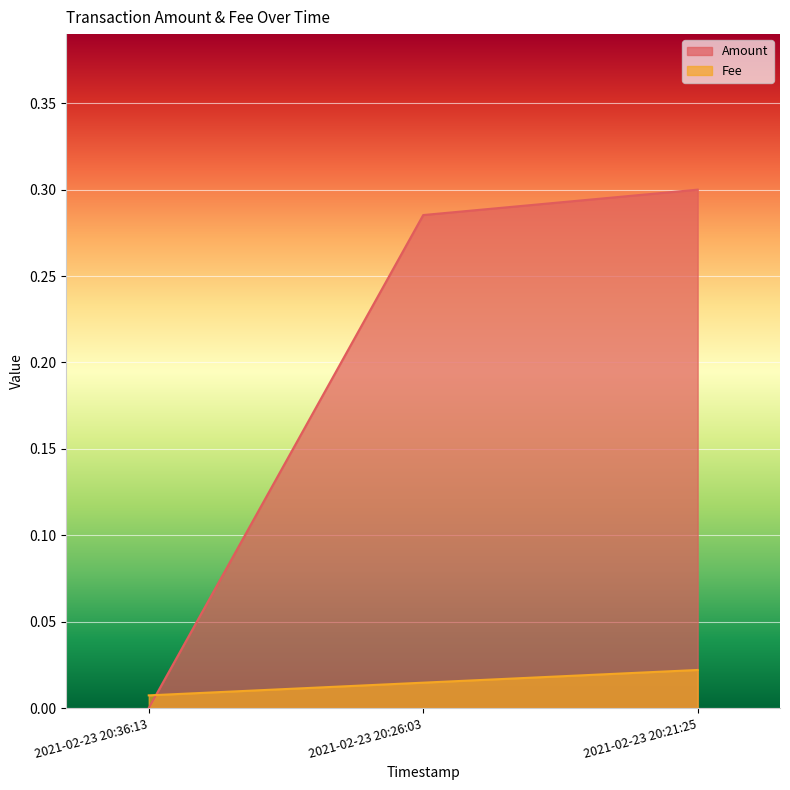

The Amount series shows 0.3 at 2021-02-23 20:21:25. True or false?

True